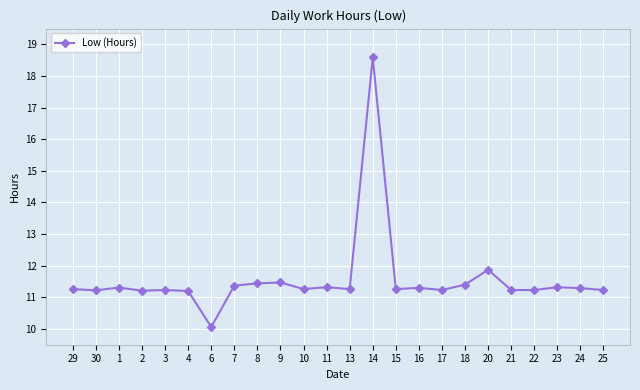

Is it true that the value at 30 is 19.8?

False